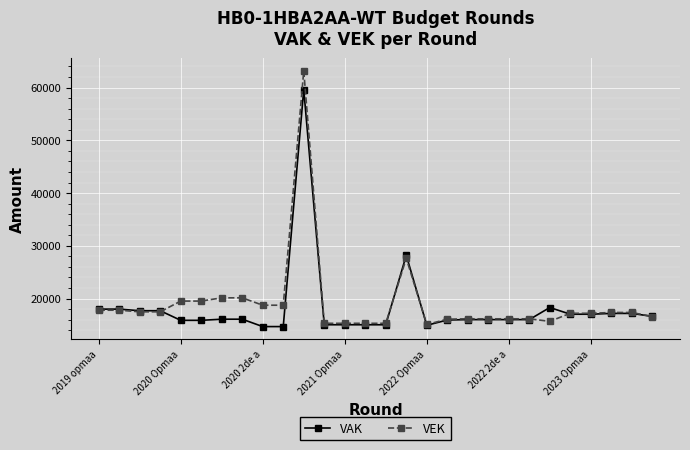

What is the greatest value displayed?

63164